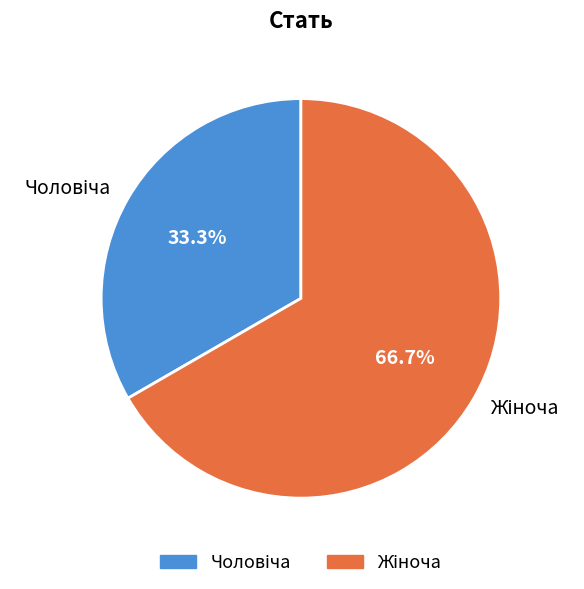

Is there a majority slice in this chart?

Yes